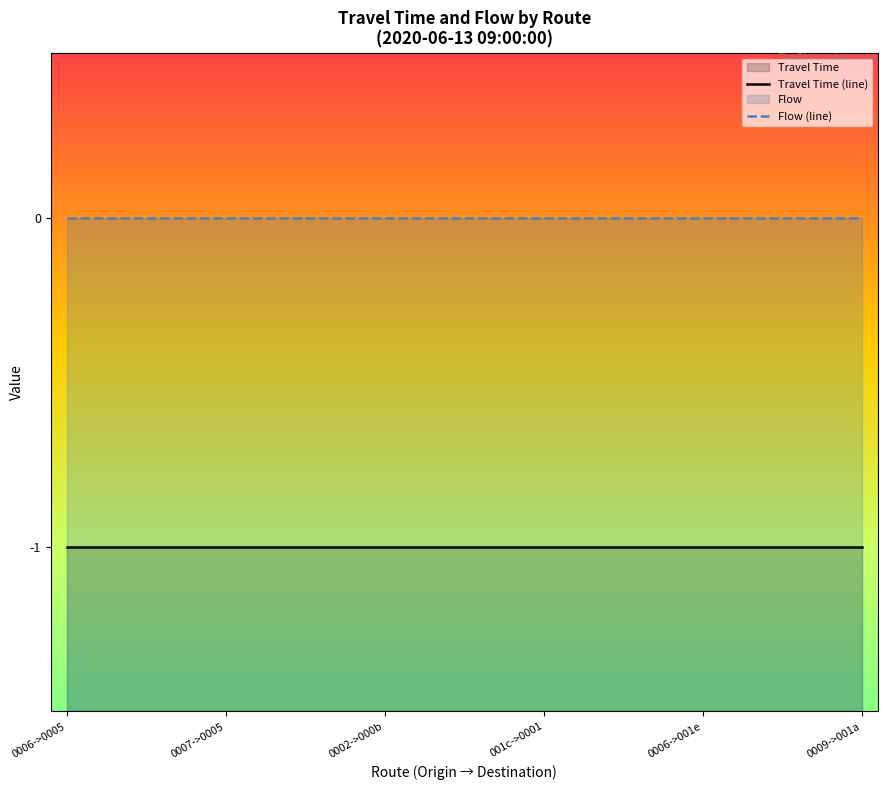

At which category does the chart reach its peak across all series?

0006->0005